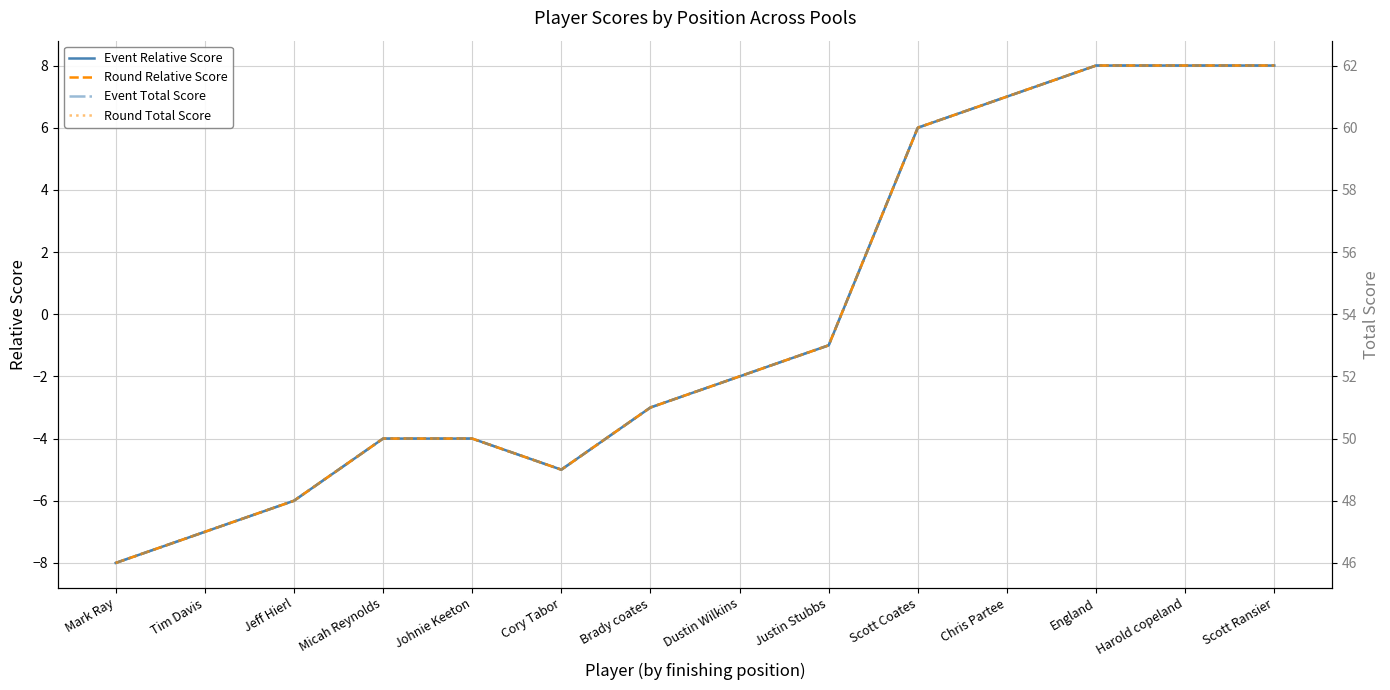

What is the difference between the maximum and minimum values in the Round Relative Score series?

16